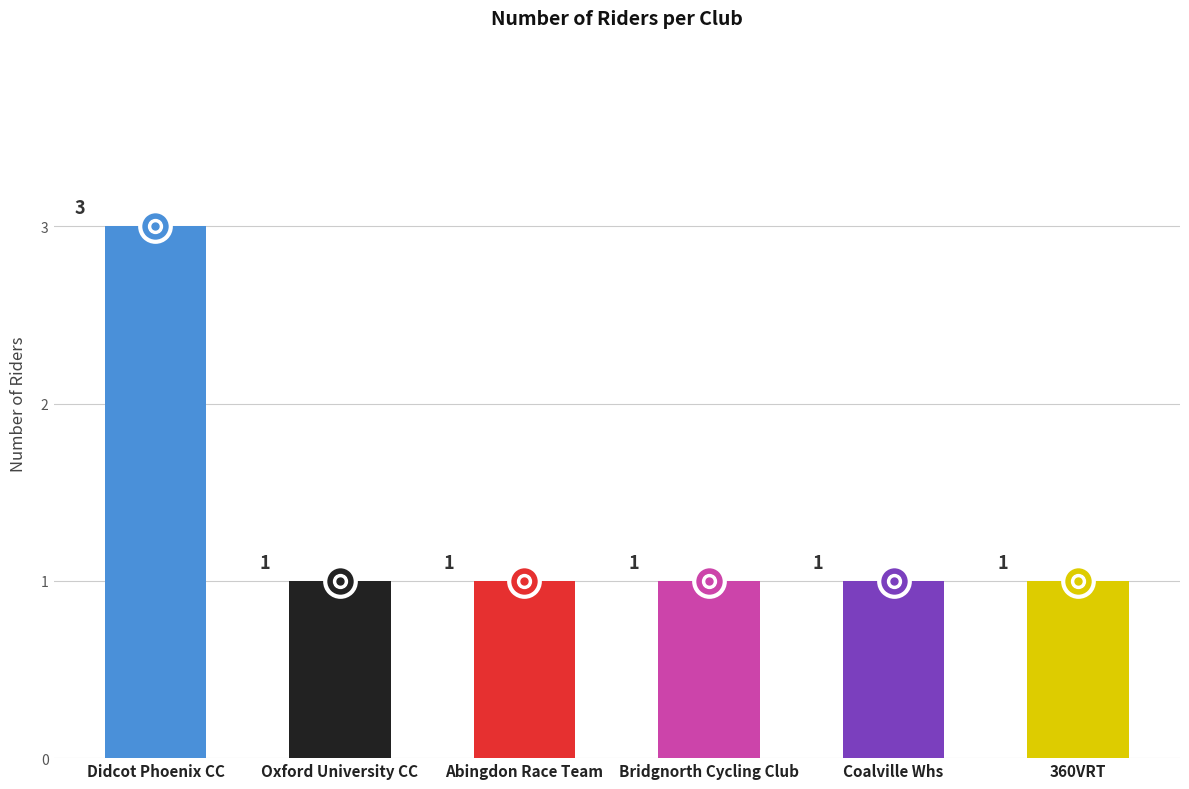

At which label is the value closest to 2?

Didcot Phoenix CC